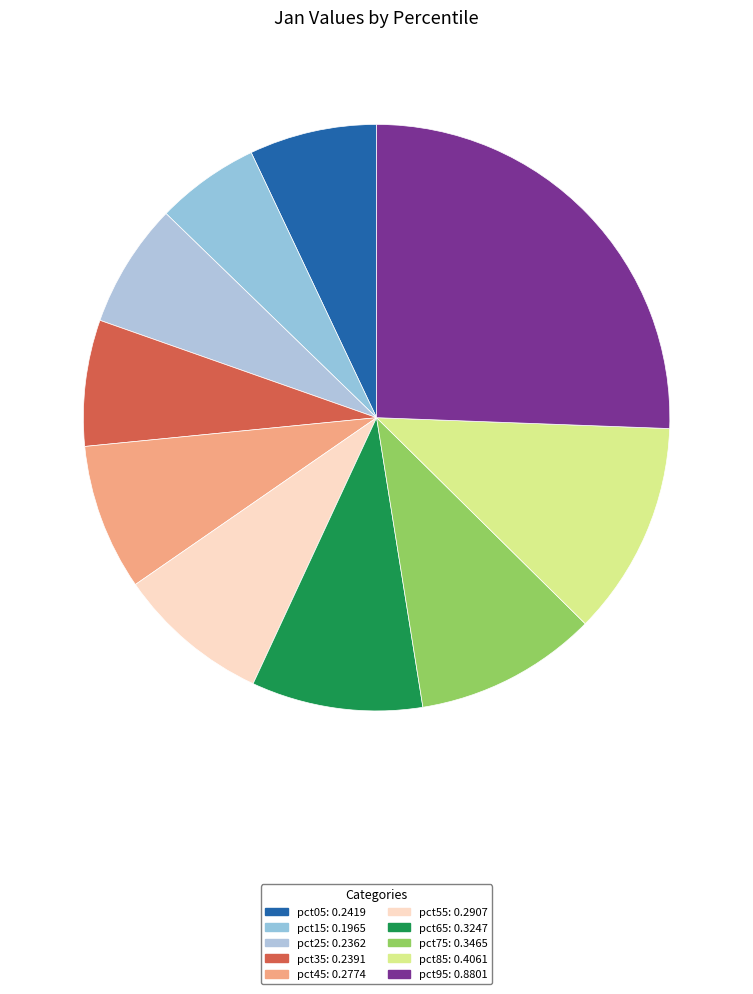

Between pct05 and pct25, which is larger?

pct05